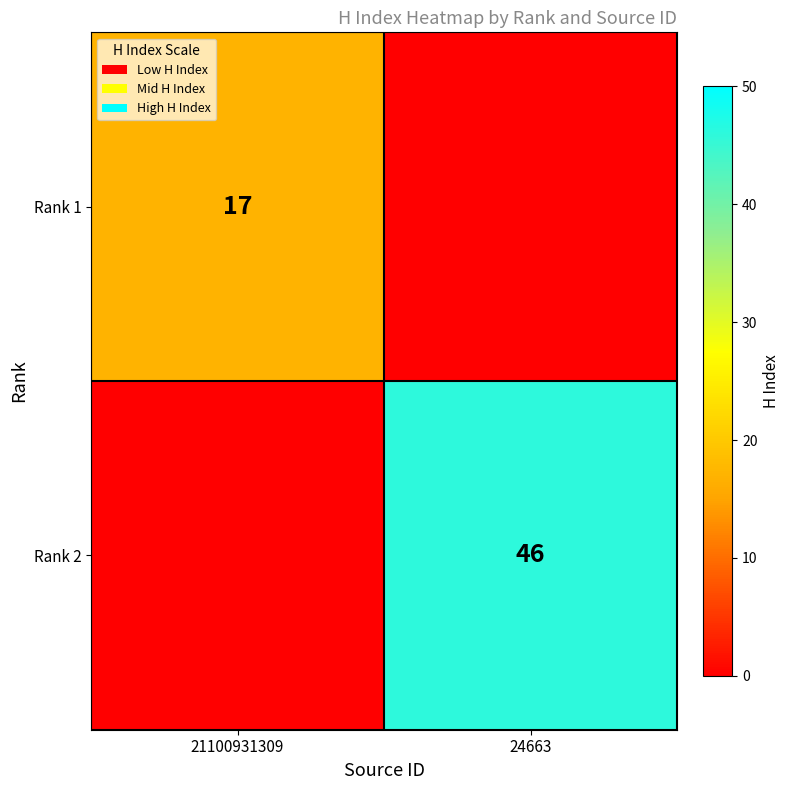

Is it true that Rank 2 equals 46 at 24663?

True